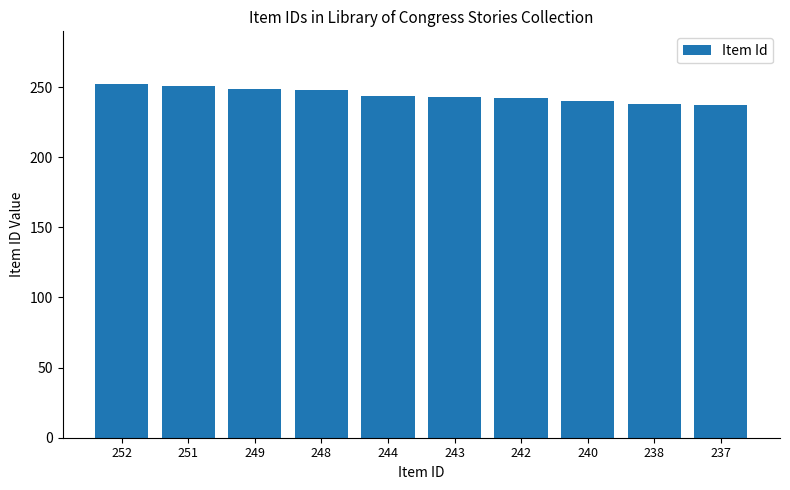

What is the difference between the values at 243 and 244?

1